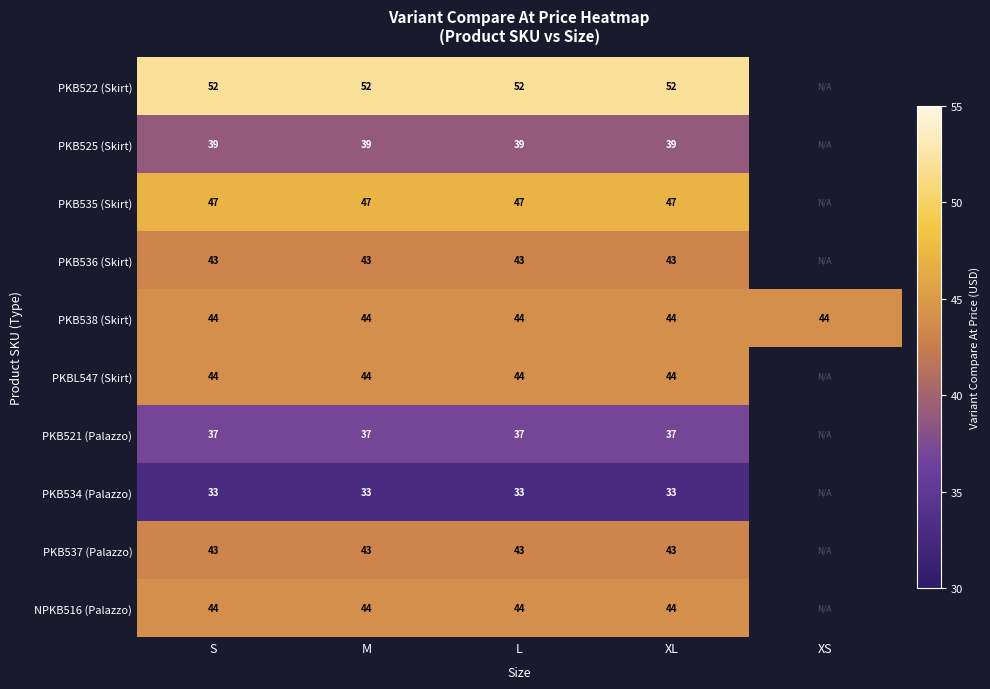

At how many categories does at least one series exceed 39?

5